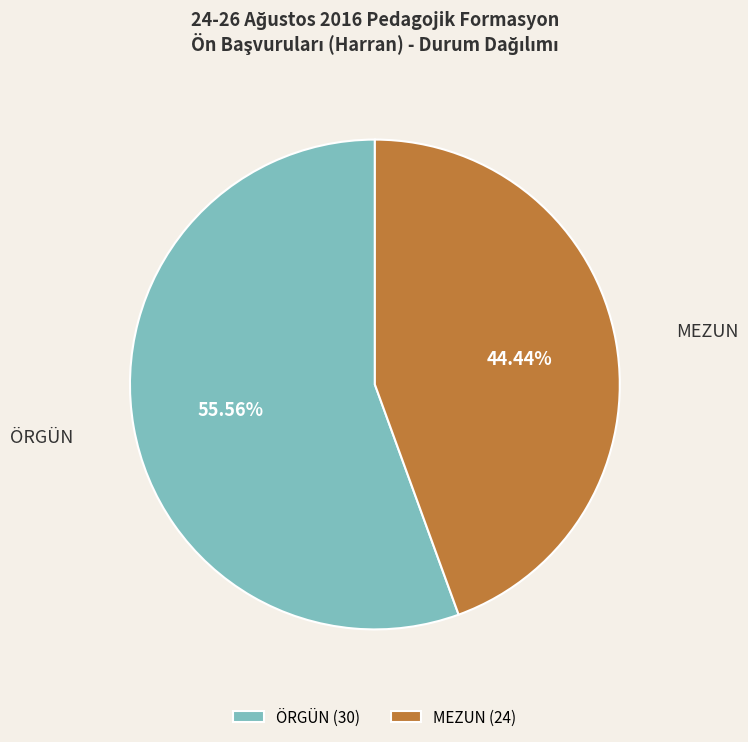

What percentage is NOT represented by ÖRGÜN?

44.4%